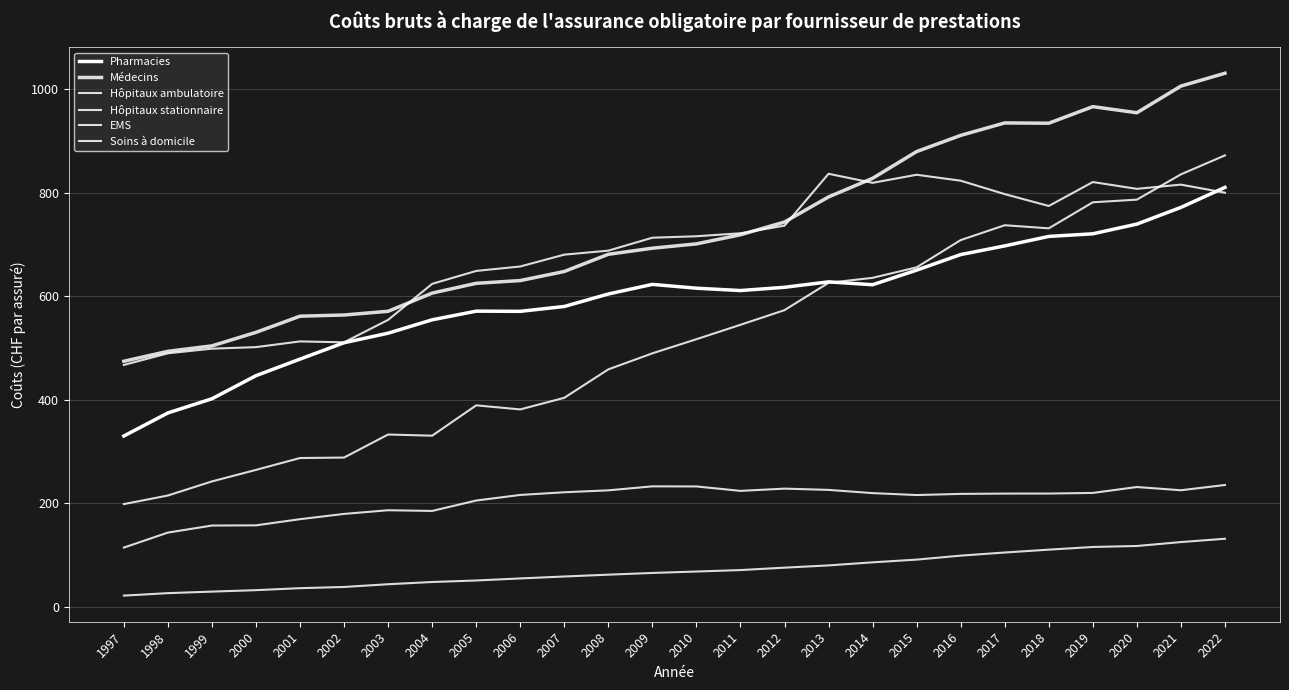

In EMS, how many points are lower than both neighbors (excluding endpoints)?

4